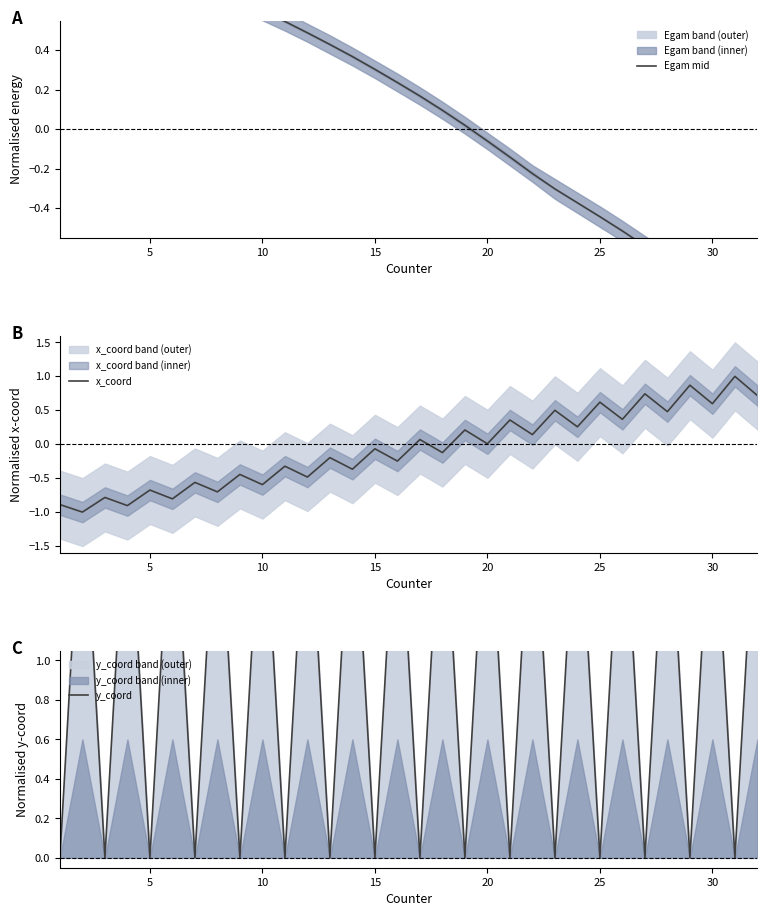

What is the maximum value for x_coord?

1.0